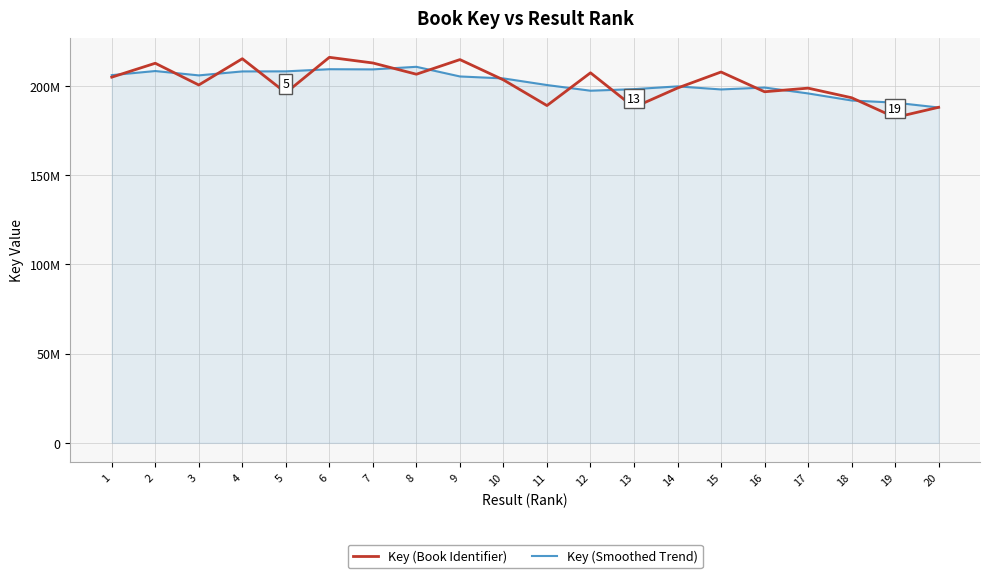

Is this an area chart (filled region under the line)?

Yes